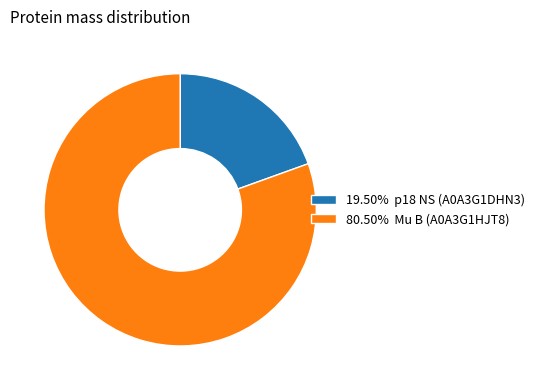

Do 19.50% p18 NS (A0A3G1DHN3) and 80.50% Mu B (A0A3G1HJT8) together represent more than half of the pie?

Yes